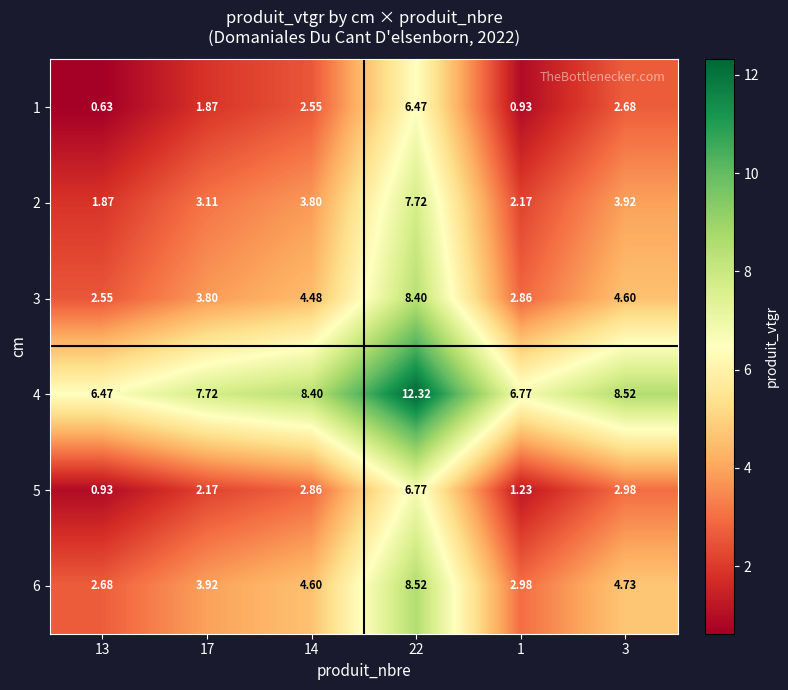

Is the value of 5 at 17 greater than the value of 6 at 1?

No